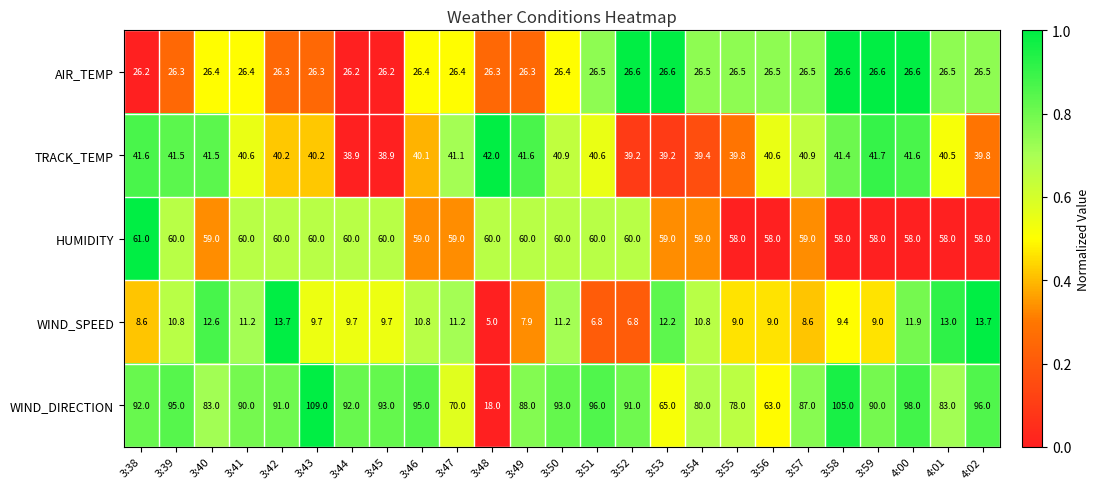

What is the highest value of the HUMIDITY series?

61.0